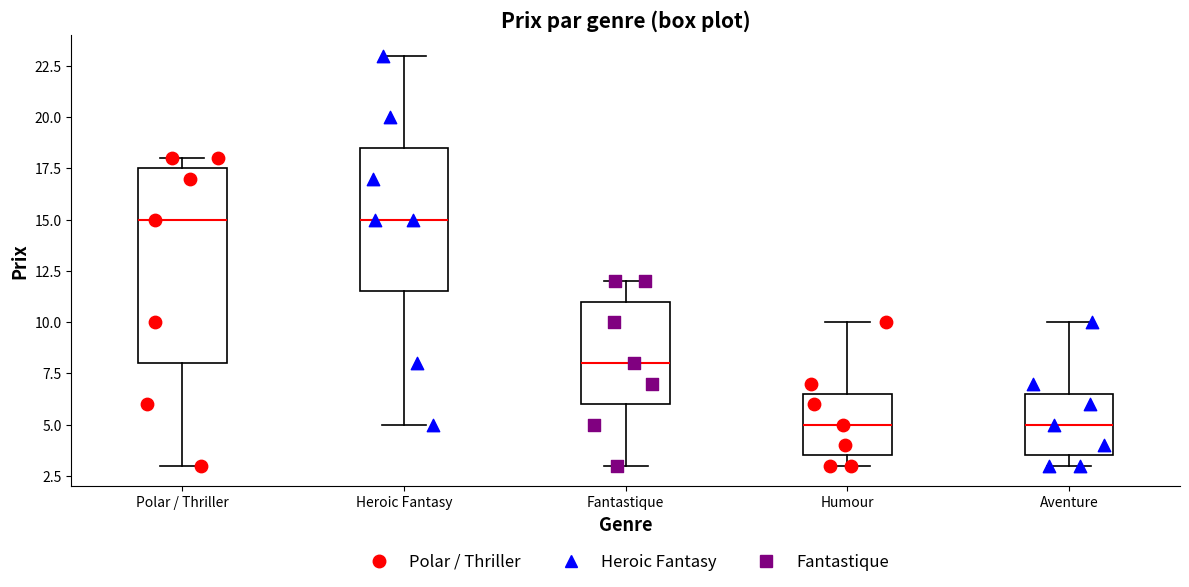

Where is the lower edge of the box for Humour on the y-axis? The values are not printed on the chart, so give them approximately, as read against the axis.

3.5